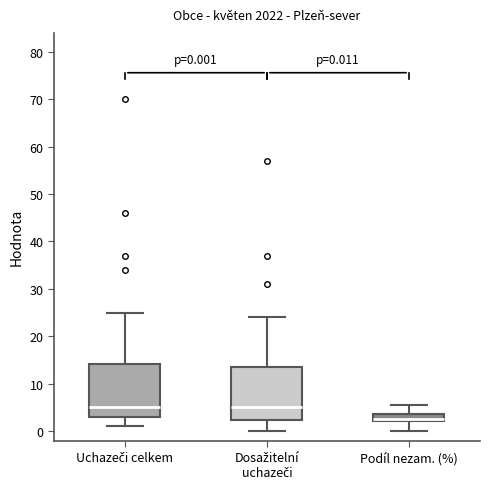

Which box's median line is the lowest?

Podíl nezam. (%)